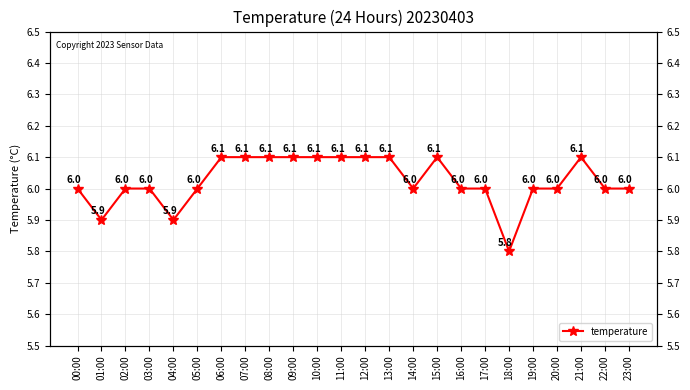

Which label corresponds to the smallest value in the chart?

18:00